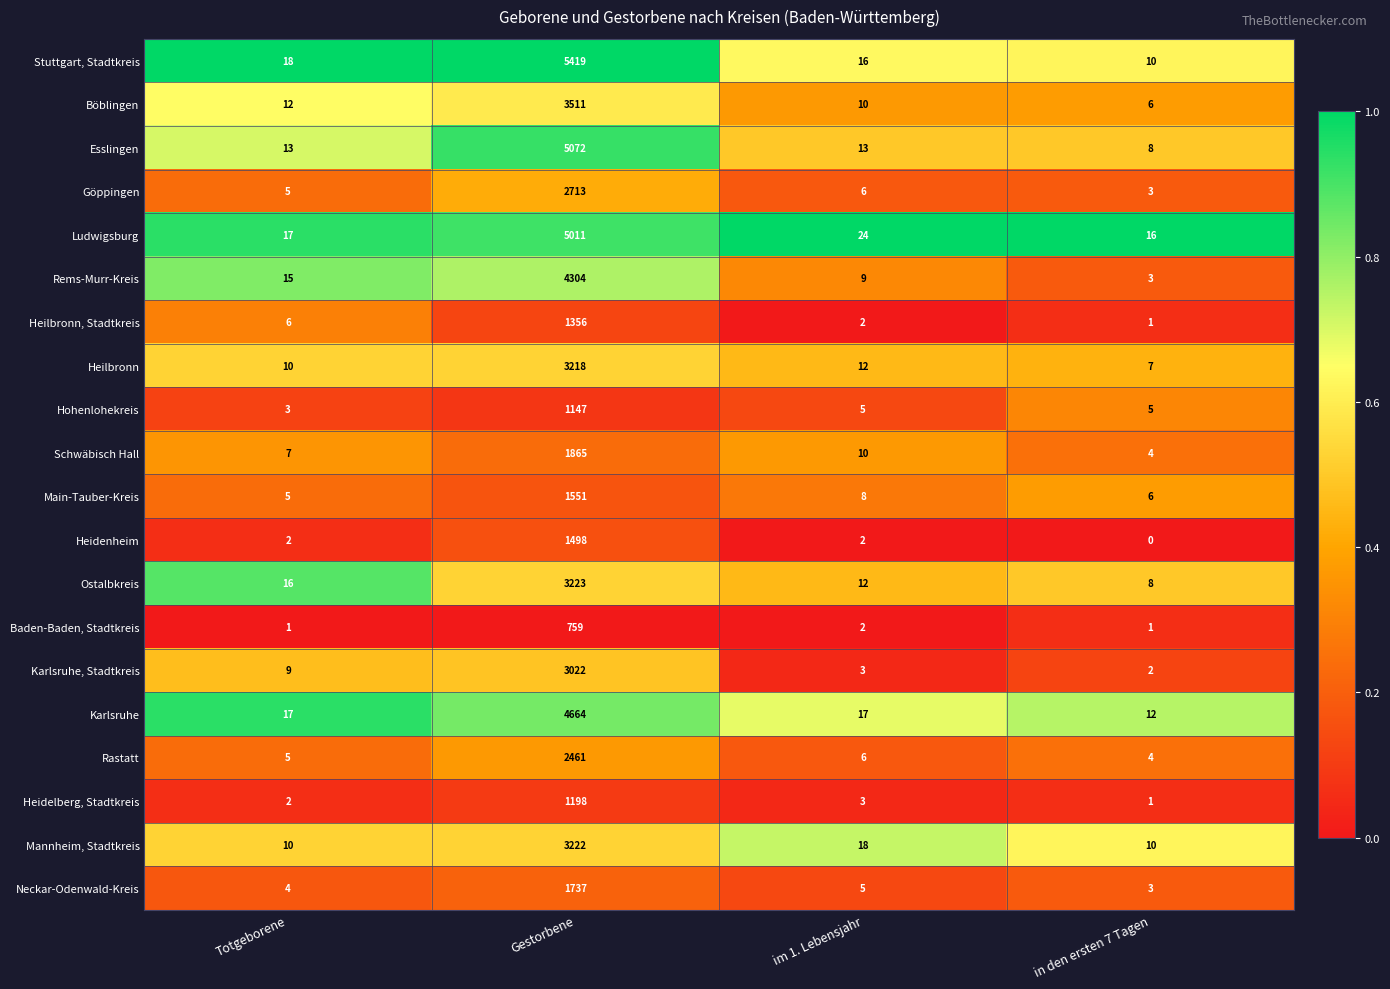

Which series has the largest total across all categories?

Stuttgart, Stadtkreis